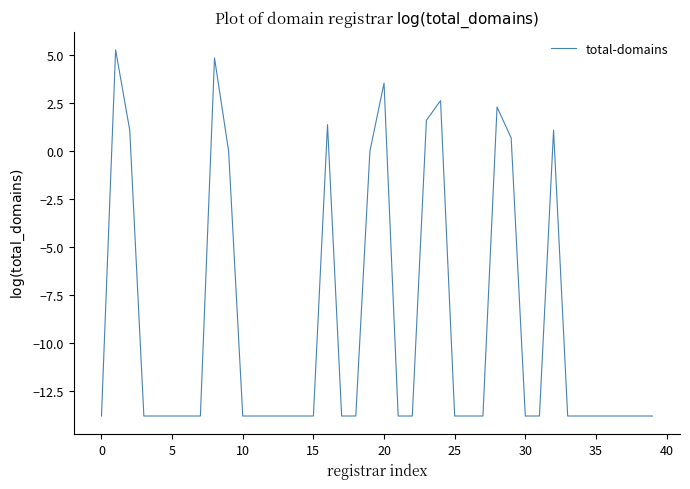

What is the smallest value displayed?

-13.8